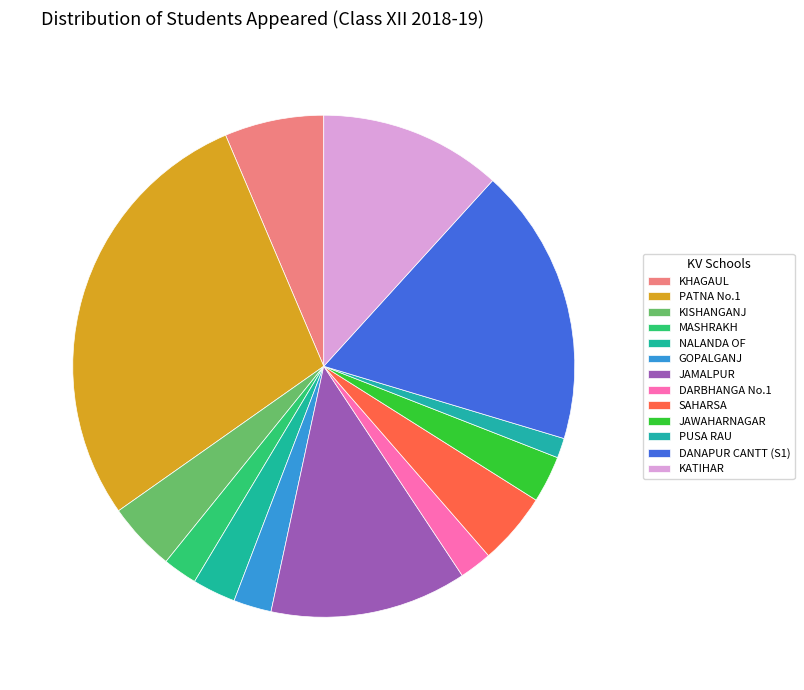

How many slices are in this pie chart?

13